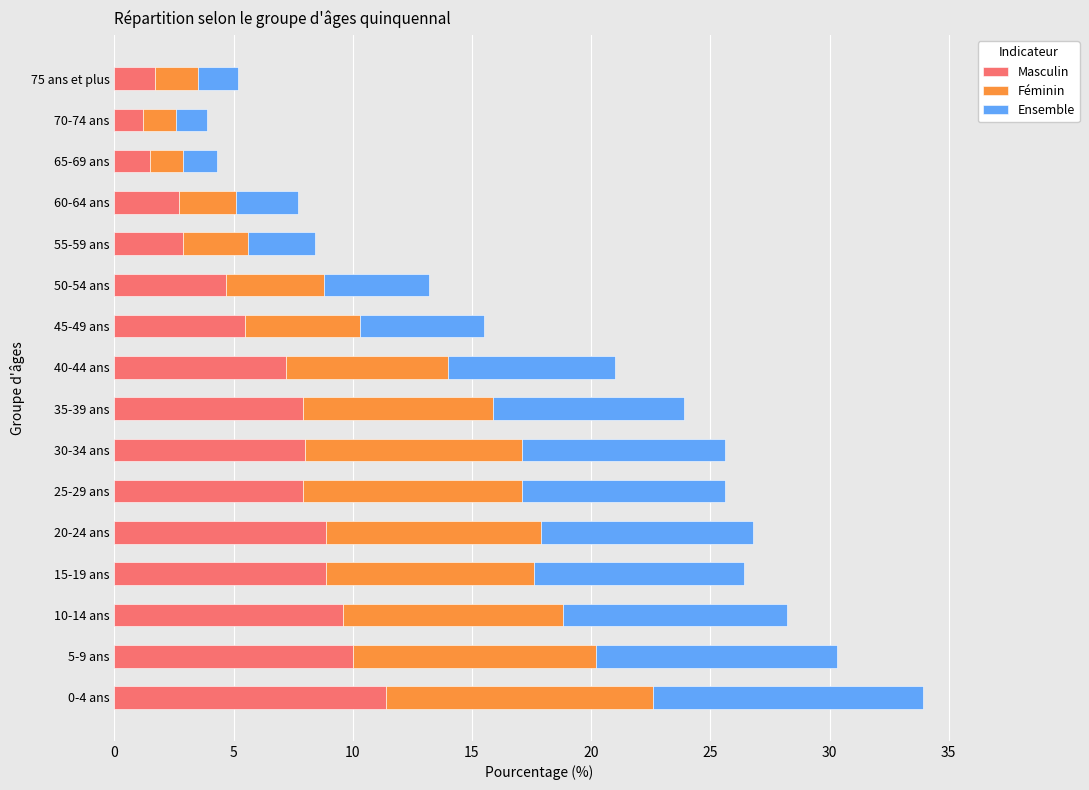

How many distinct data groups are displayed?

3